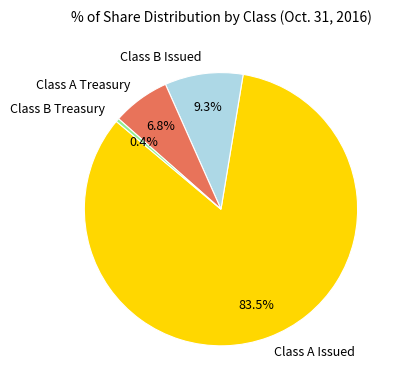

Does any single category account for the majority?

Yes